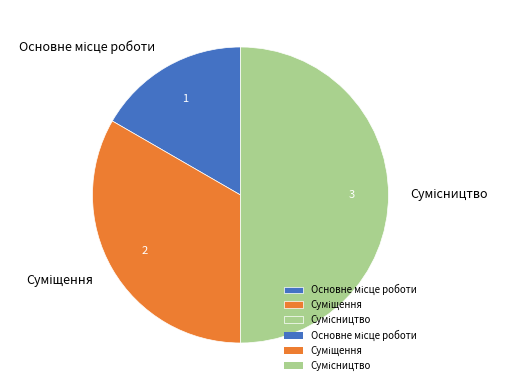

Do Основне місце роботи and Суміщення together represent more than half of the pie?

No